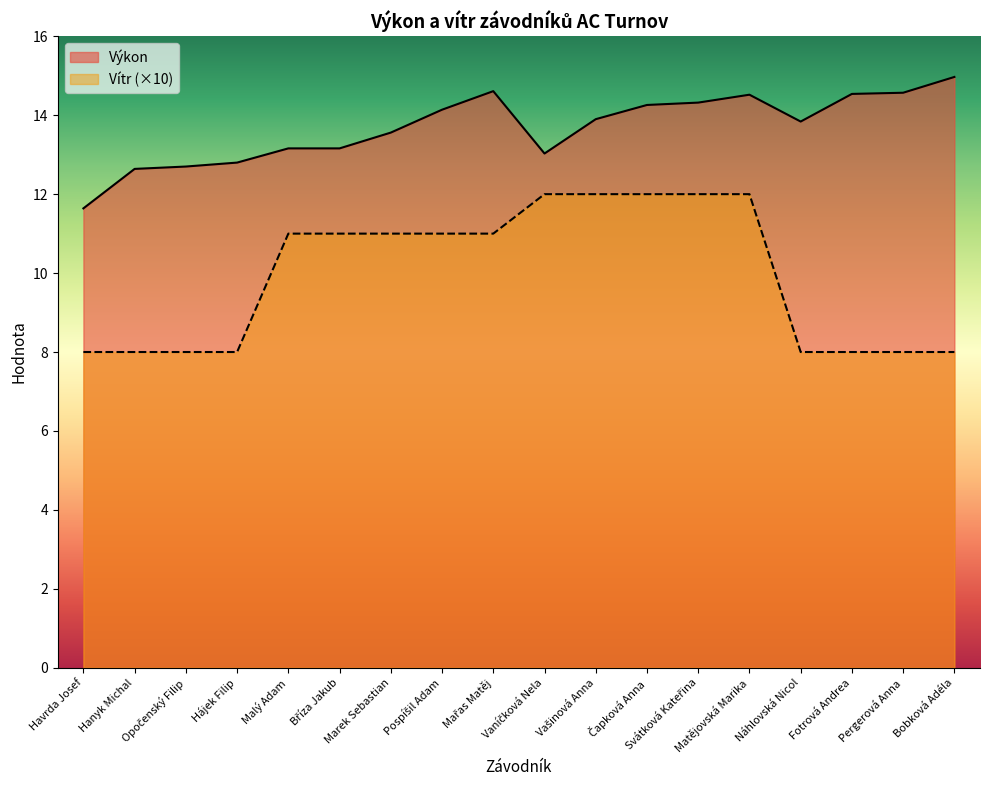

List the series in order of their overall mean, lowest first.

Vítr (×10), Výkon